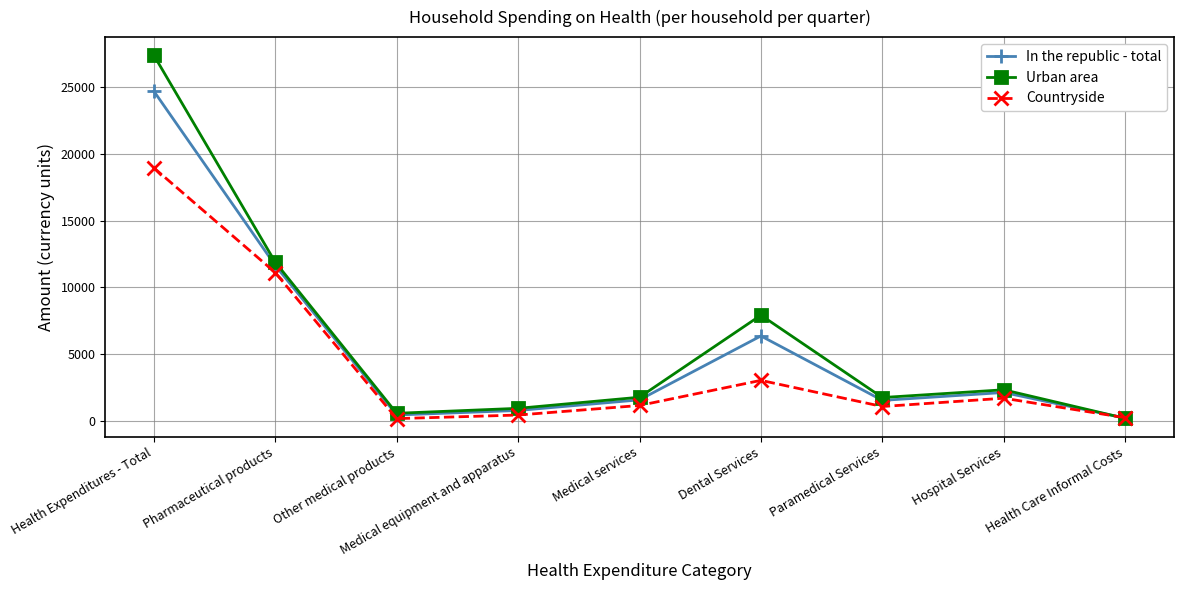

The Countryside series shows 1307 at Dental Services. True or false?

False